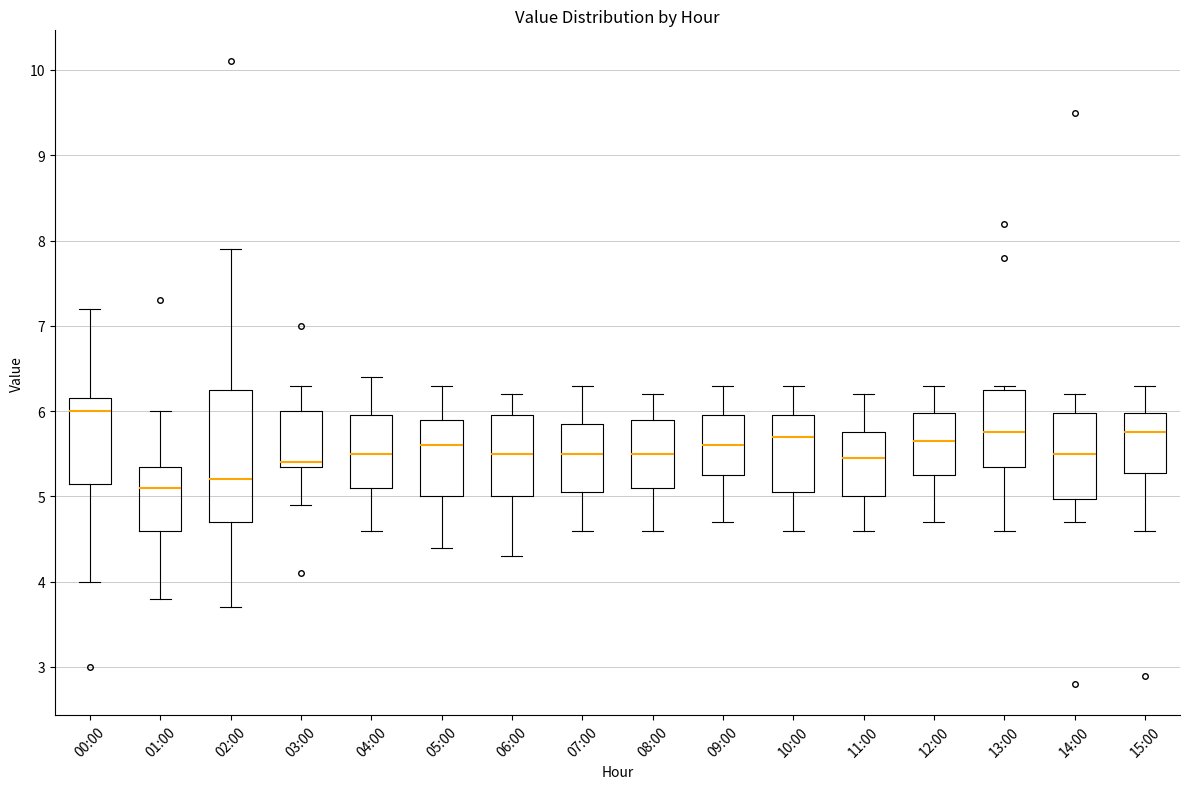

Reading left to right, transcribe this box plot: for each box, give where its median line is, the range the box spans, and where its two whiskers end, as read against the y-axis. The values are not printed on the chart, so give them approximately, as read against the axis.

00:00: median 6.0, box 5.2 to 6.2, whiskers 4.0 to 7.2
01:00: median 5.1, box 4.6 to 5.4, whiskers 3.8 to 6.0
02:00: median 5.2, box 4.7 to 6.3, whiskers 3.7 to 7.9
03:00: median 5.4 (just above the box's lower edge), box 5.4 to 6.0, whiskers 4.9 to 6.3
04:00: median 5.5, box 5.1 to 6.0, whiskers 4.6 to 6.4
05:00: median 5.6, box 5.0 to 5.9, whiskers 4.4 to 6.3
06:00: median 5.5, box 5.0 to 6.0, whiskers 4.3 to 6.2
07:00: median 5.5, box 5.1 to 5.9, whiskers 4.6 to 6.3
08:00: median 5.5, box 5.1 to 5.9, whiskers 4.6 to 6.2
09:00: median 5.6, box 5.3 to 6.0, whiskers 4.7 to 6.3
10:00: median 5.7, box 5.1 to 6.0, whiskers 4.6 to 6.3
11:00: median 5.5, box 5.0 to 5.8, whiskers 4.6 to 6.2
12:00: median 5.7, box 5.3 to 6.0, whiskers 4.7 to 6.3
13:00: median 5.8, box 5.4 to 6.3, whiskers 4.6 to 6.3 (just above the box's upper edge)
14:00: median 5.5, box 5.0 to 6.0, whiskers 4.7 to 6.2
15:00: median 5.8, box 5.3 to 6.0, whiskers 4.6 to 6.3